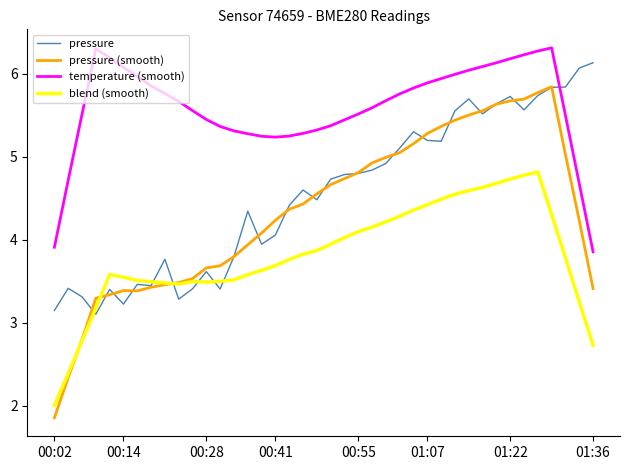

Which series has the widest spread of values?

pressure (smooth)